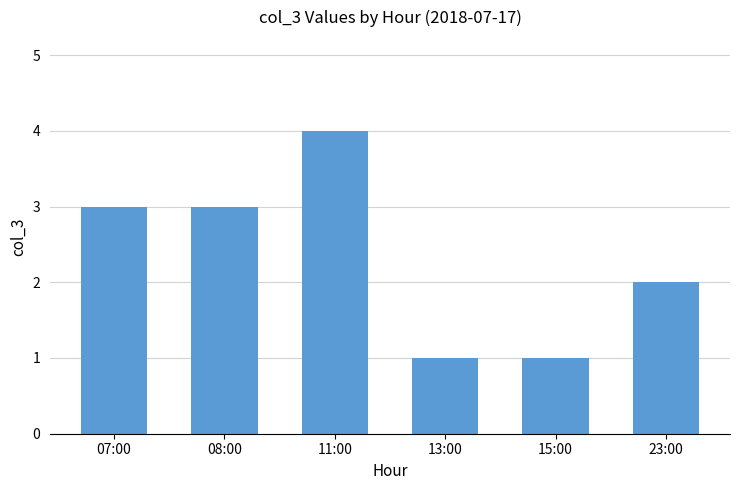

Is it true that the value at 11:00 is 4?

True